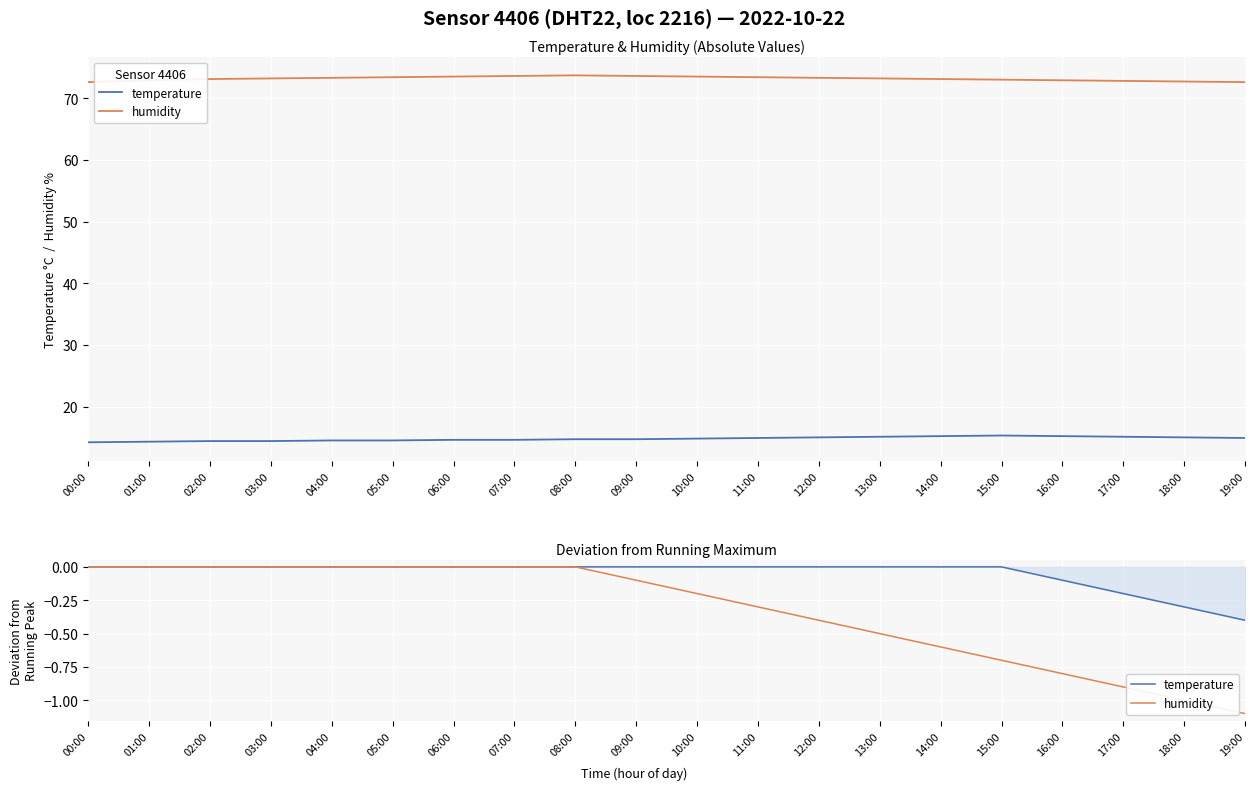

What is the label of the 7th point from the left?

06:00